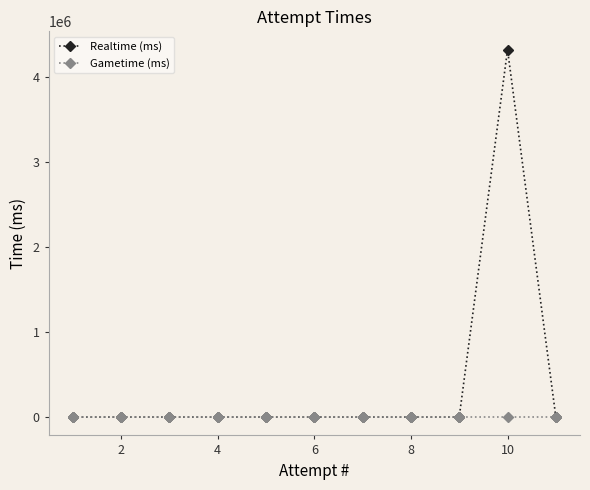

True or false: Realtime (ms) has more than 0 points higher than both neighbors.

True